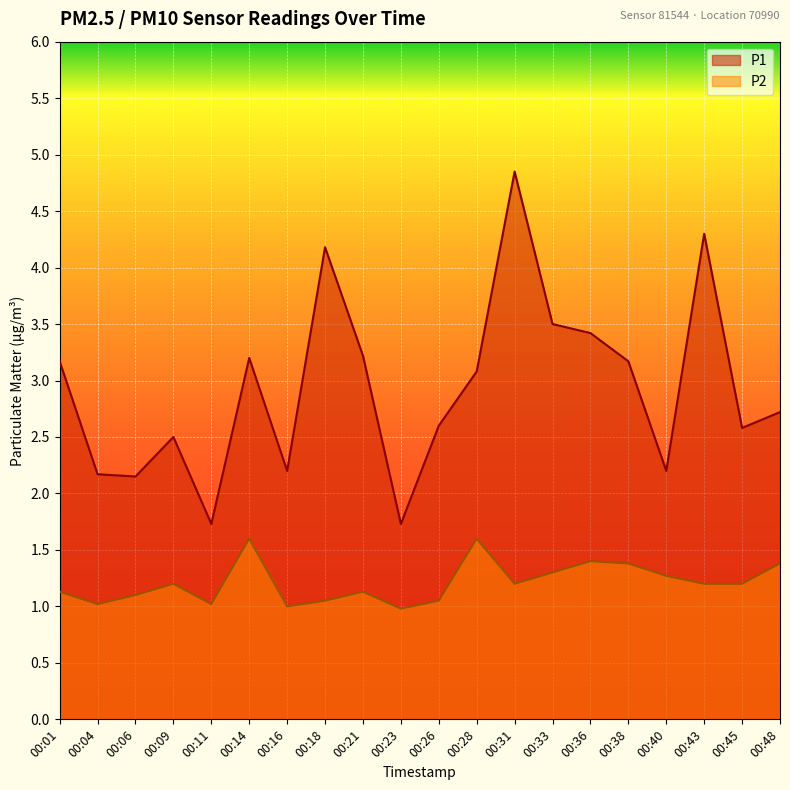

At how many categories does at least one series exceed 2?

18